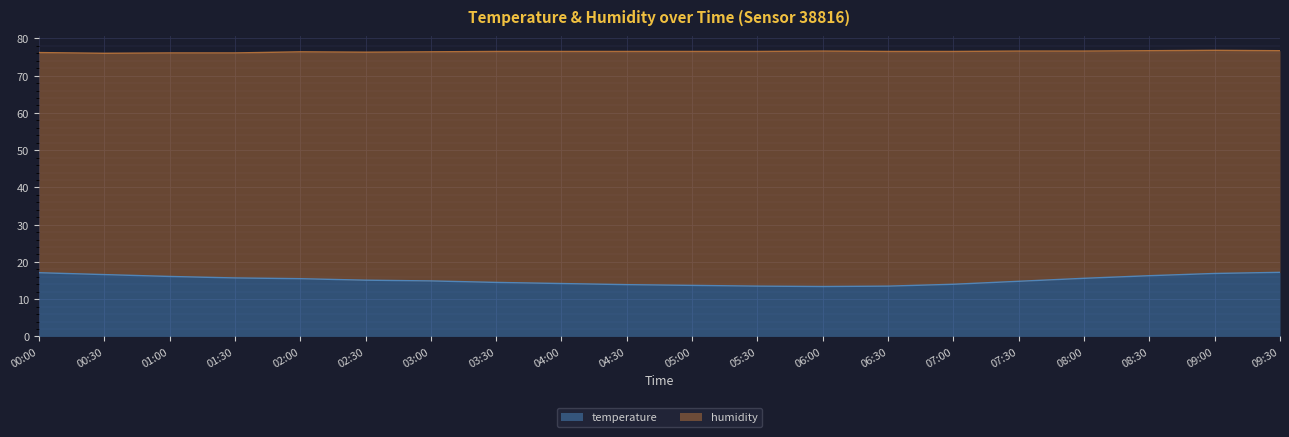

List the labels in order of value, largest first.

09:30, 00:00, 09:00, 00:30, 08:30, 01:00, 01:30, 08:00, 02:00, 02:30, 03:00, 07:30, 03:30, 04:00, 07:00, 04:30, 05:00, 05:30, 06:30, 06:00